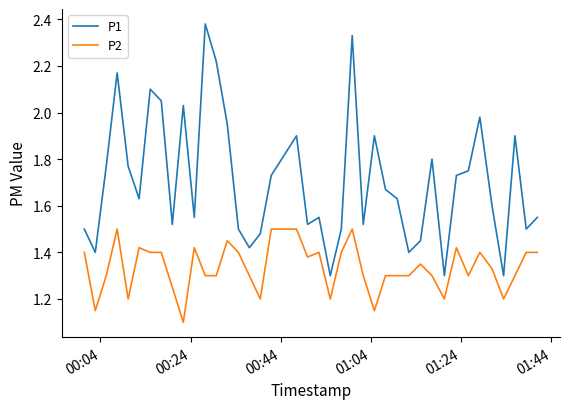

What is the difference between the maximum and minimum values in the P2 series?

0.4